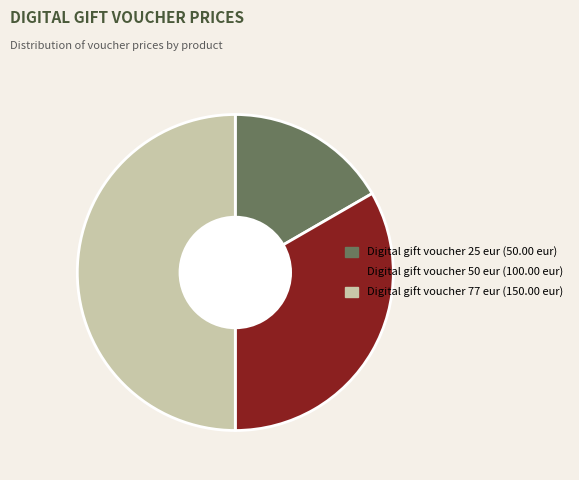

Which has a higher value, Digital gift voucher 50 eur or Digital gift voucher 25 eur?

Digital gift voucher 50 eur